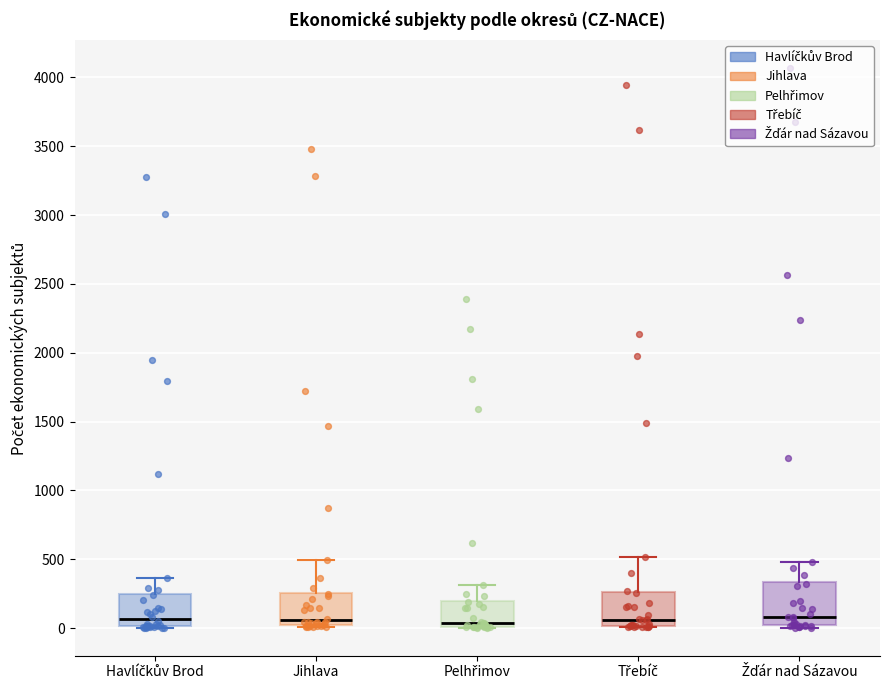

Reading left to right, read every box against the y-axis: the position of its median line, the range the box covers, and the ends of its whiskers. The values are not printed on the chart, so give them approximately, as read against the axis.

Havlíčkův Brod: median 50, box 0 to 250, whiskers 0 to 350
Jihlava: median 50, box 0 to 250, whiskers 0 to 500
Pelhřimov: median 50, box 0 to 200, whiskers 0 to 300
Třebíč: median 50, box 0 to 250, whiskers 0 to 500
Žďár nad Sázavou: median 100, box 0 to 350, whiskers 0 (just below the box's lower edge) to 500